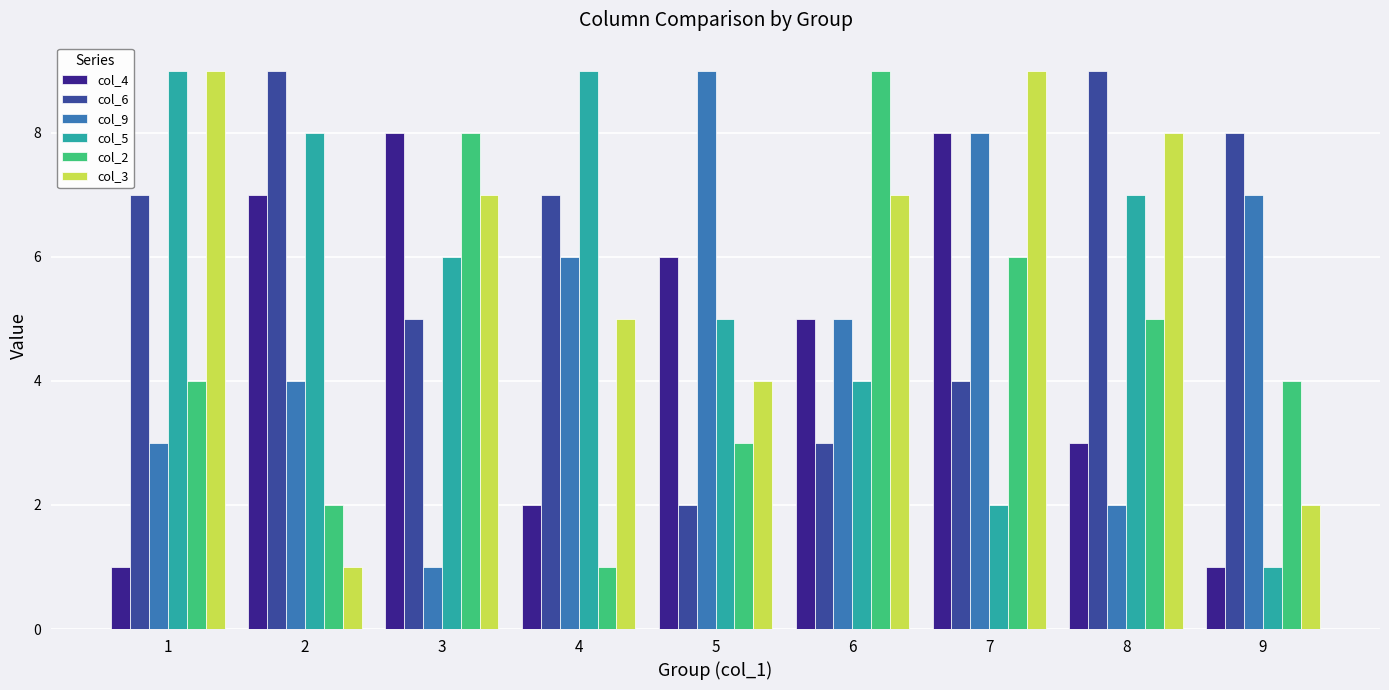

What is the value of the col_6 bar at the 8th from the left?

9